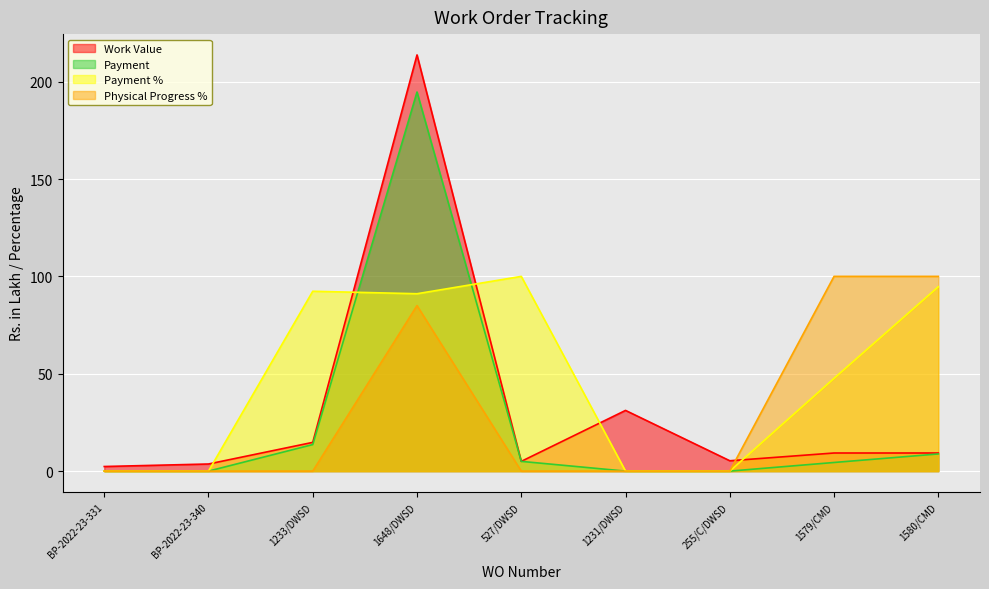

In Work Value, how many points are lower than both neighbors (excluding endpoints)?

2